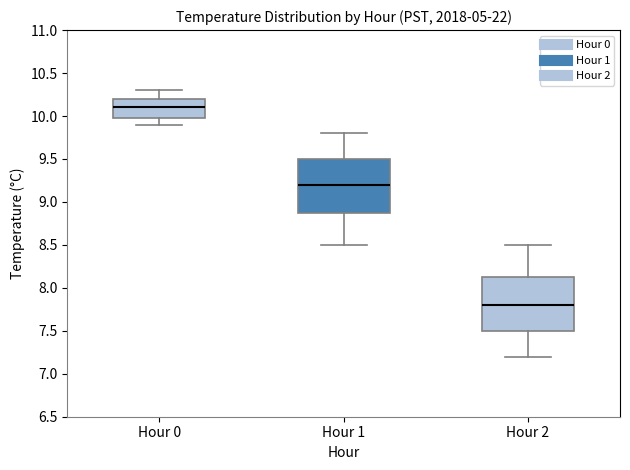

Reading left to right, read every box against the y-axis: the position of its median line, the range the box covers, and the ends of its whiskers. The values are not printed on the chart, so give them approximately, as read against the axis.

Hour 0: median 10.10, box 10.00 to 10.20, whiskers 9.90 to 10.30
Hour 1: median 9.20, box 8.90 to 9.50, whiskers 8.50 to 9.80
Hour 2: median 7.80, box 7.50 to 8.15, whiskers 7.20 to 8.50